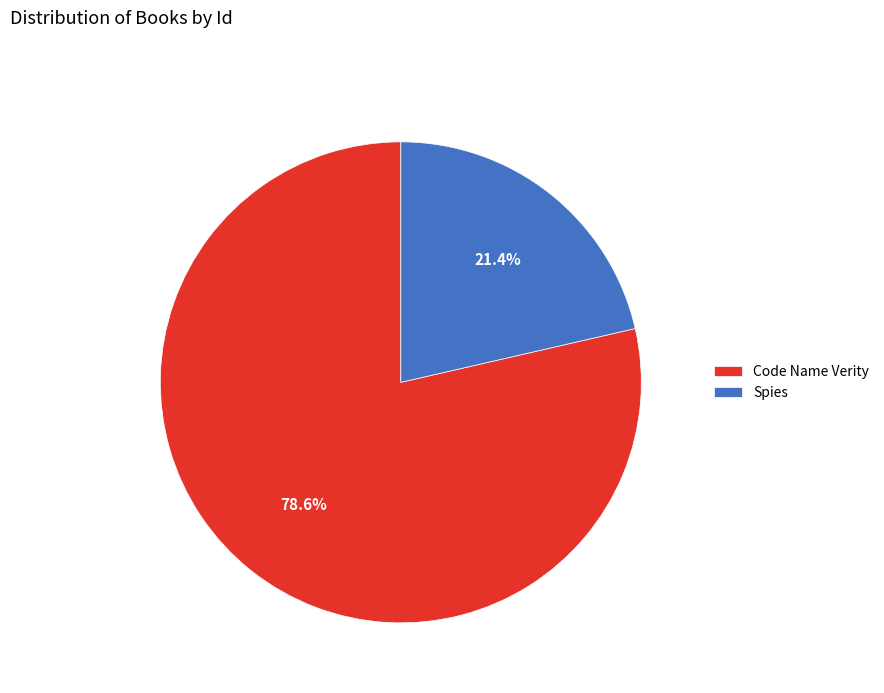

Count the number of slices in the pie.

2